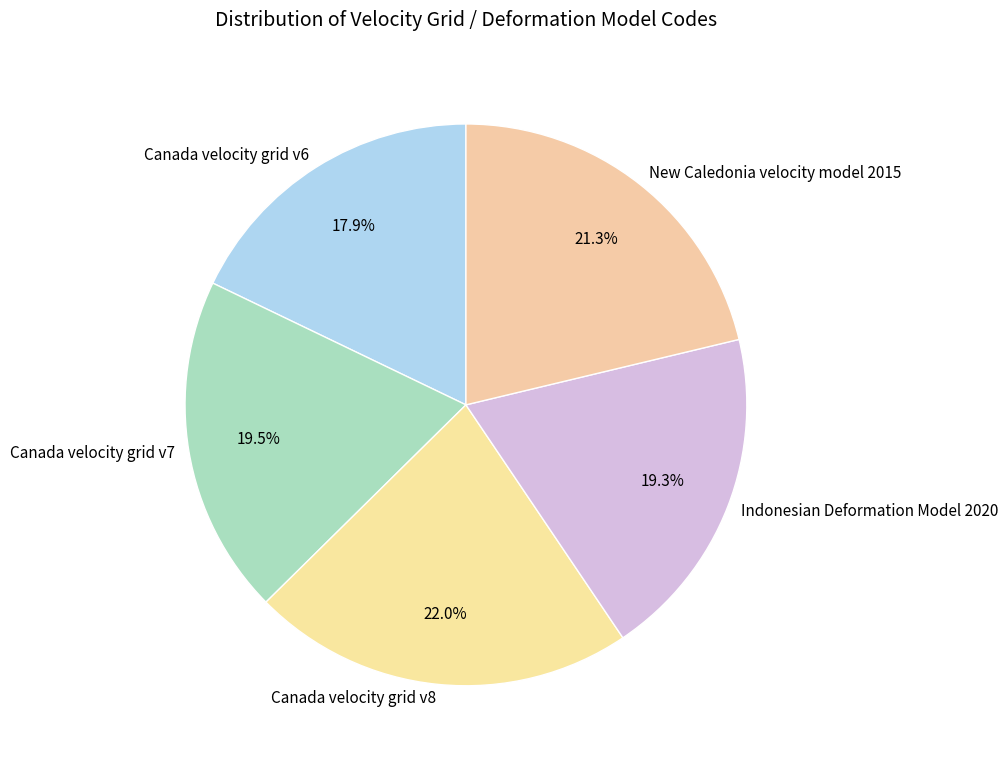

What percentage is the Canada velocity grid v6 slice, to the nearest percent?

18%